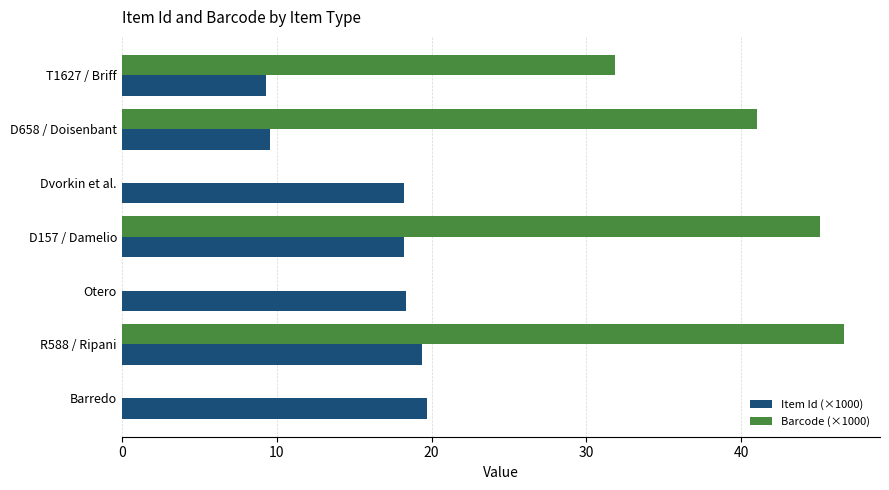

How many categories are shown in the chart?

7